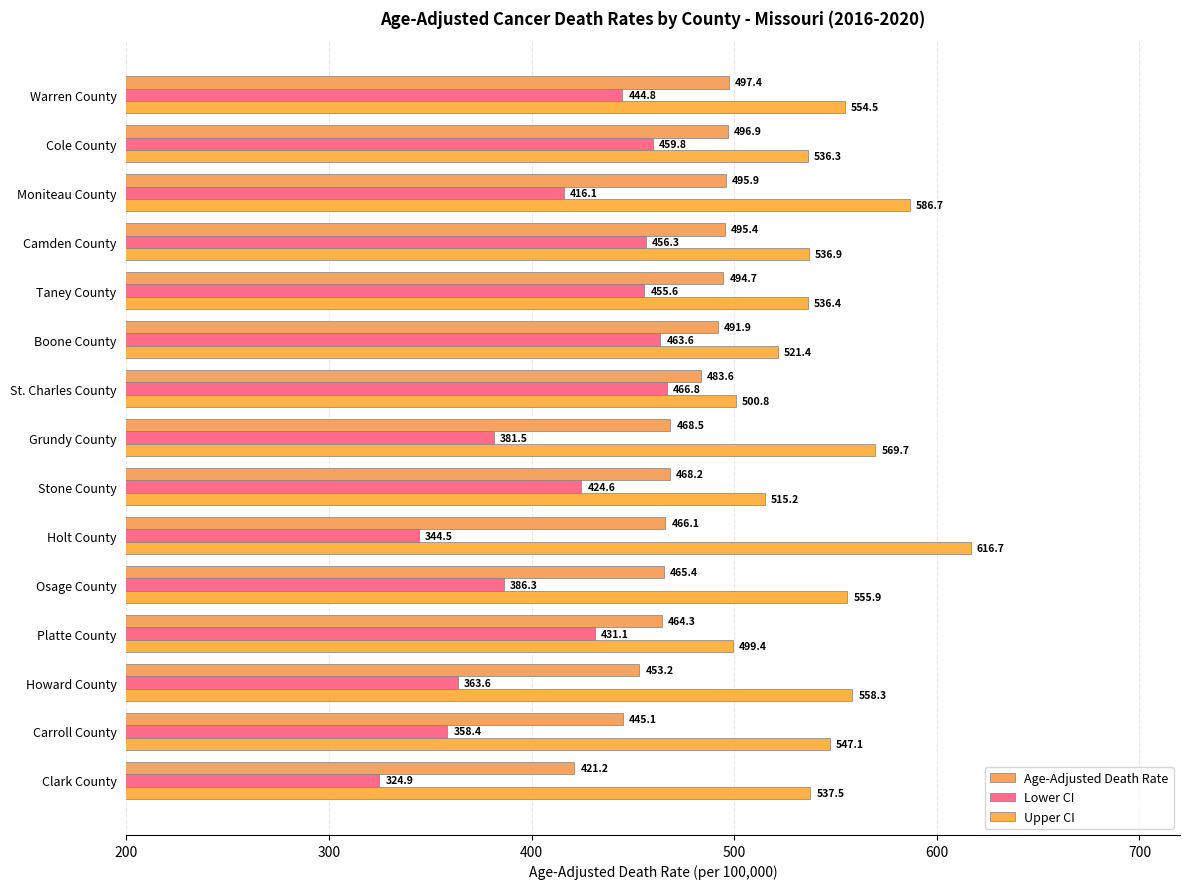

Which series has the largest range (max minus min)?

Lower CI